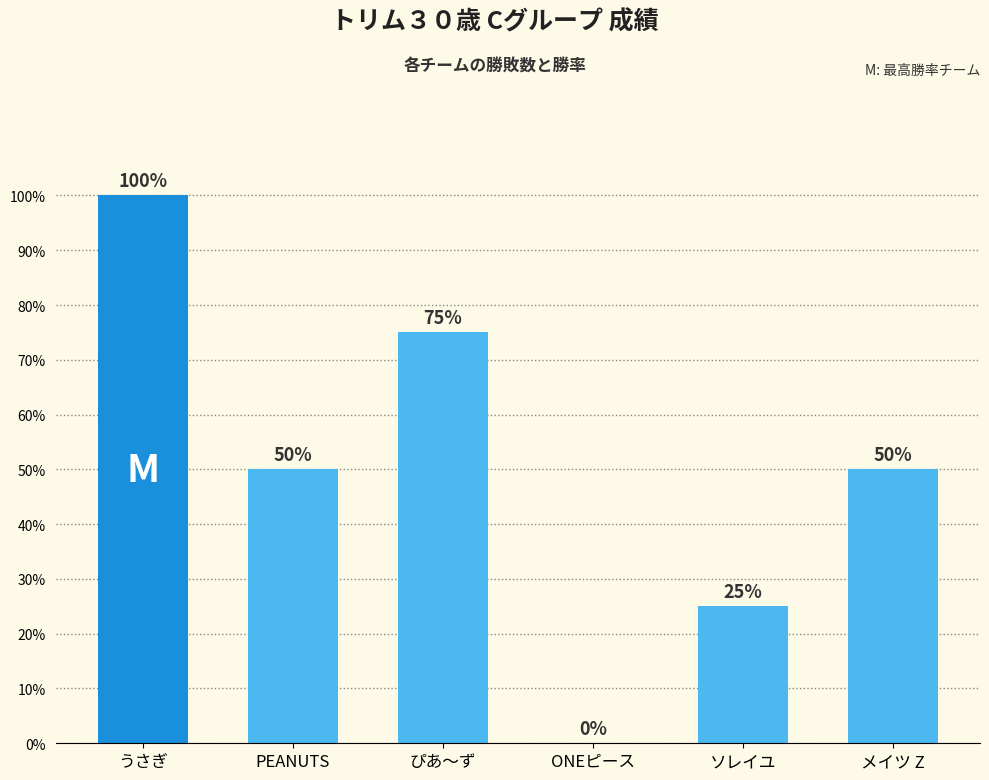

Between メイツ Z and ONEピース, which is larger?

メイツ Z